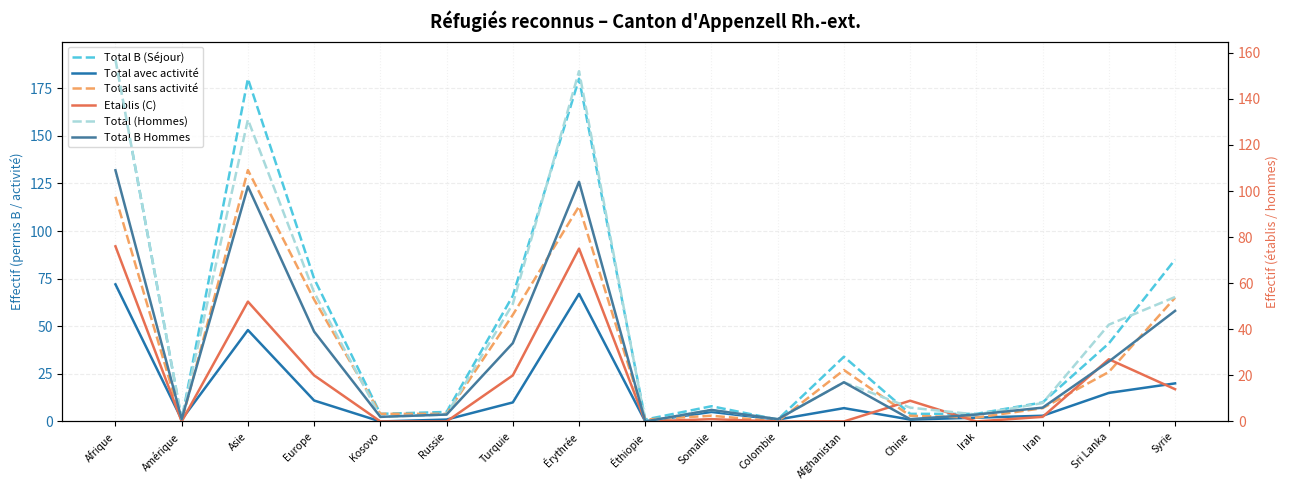

At which category is the sum across all series the highest?

Afrique